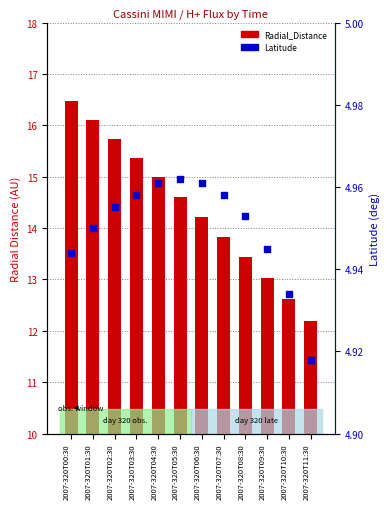

What are all the series names shown in the legend?

Radial_Distance, Latitude